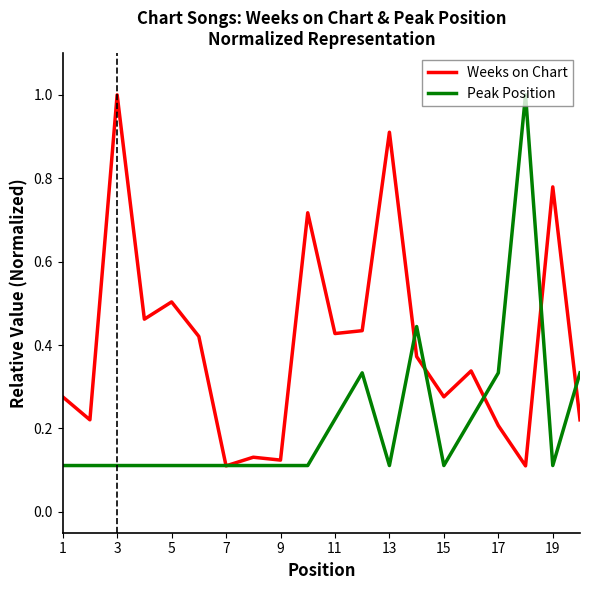

Rank the series by their average value, from lowest to highest.

Peak Position, Weeks on Chart